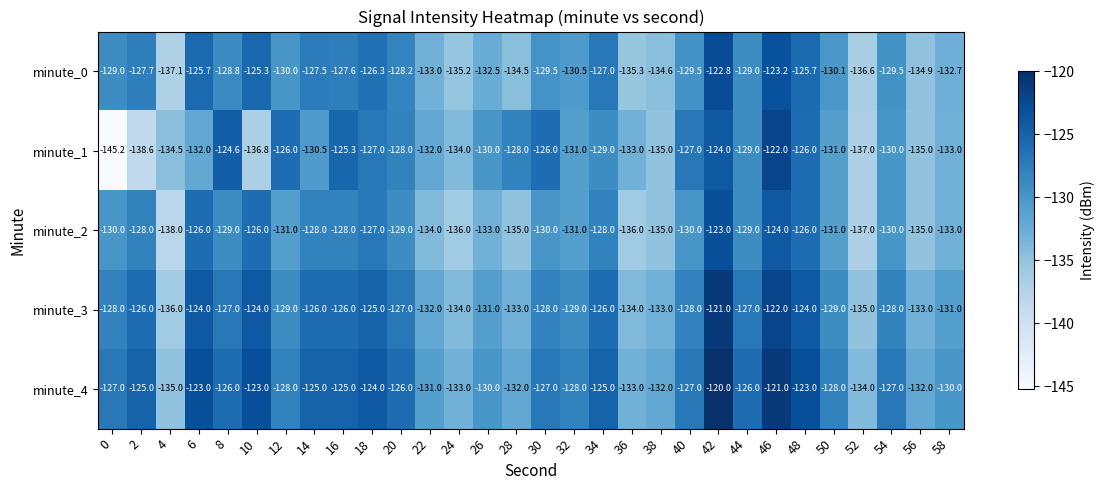

Rank the series at 20 from lowest to highest value.

minute_2, minute_0, minute_1, minute_3, minute_4